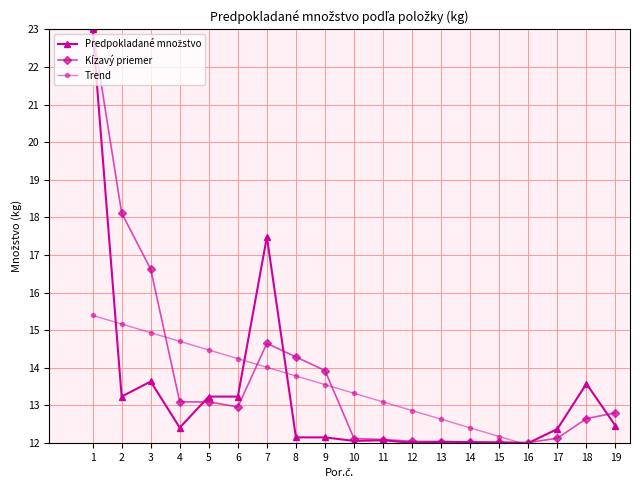

What is the total value across all series at 11?

37.3